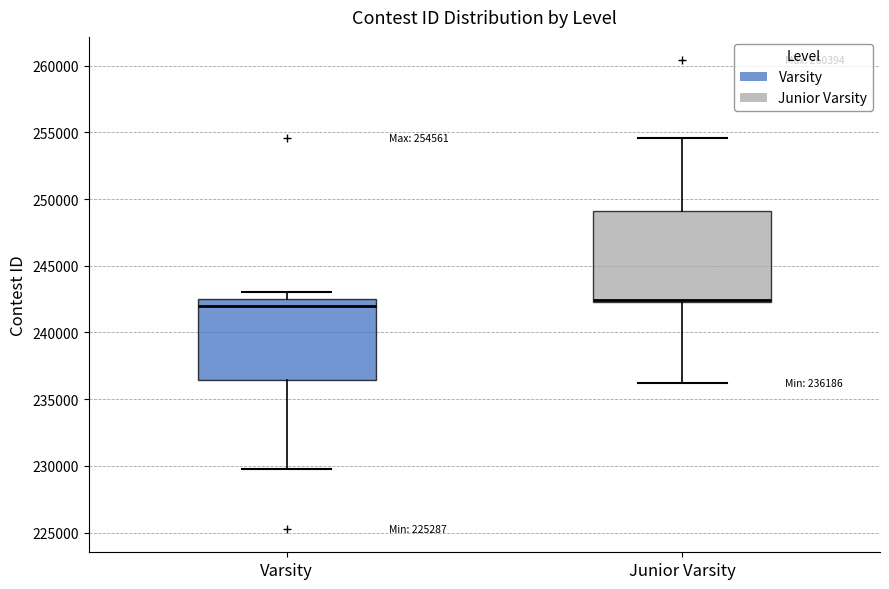

Comparing the boxes themselves (not the whiskers), which one is the tallest?

Junior Varsity